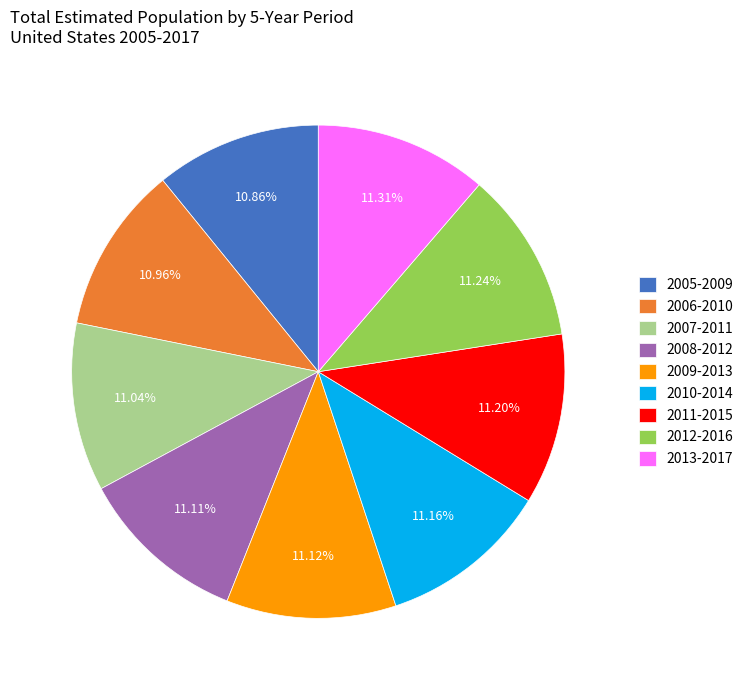

Do 2011-2015 and 2006-2010 together represent more than half of the pie?

No